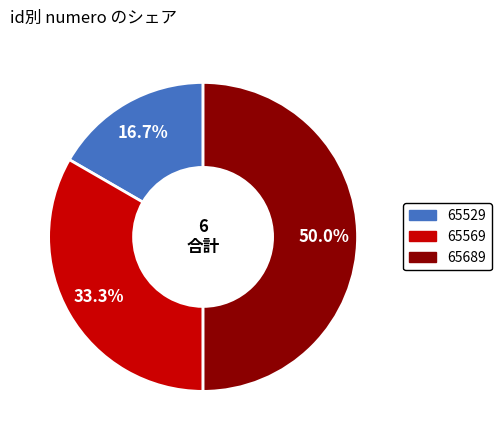

Which has a higher value, 65529 or 65569?

65569